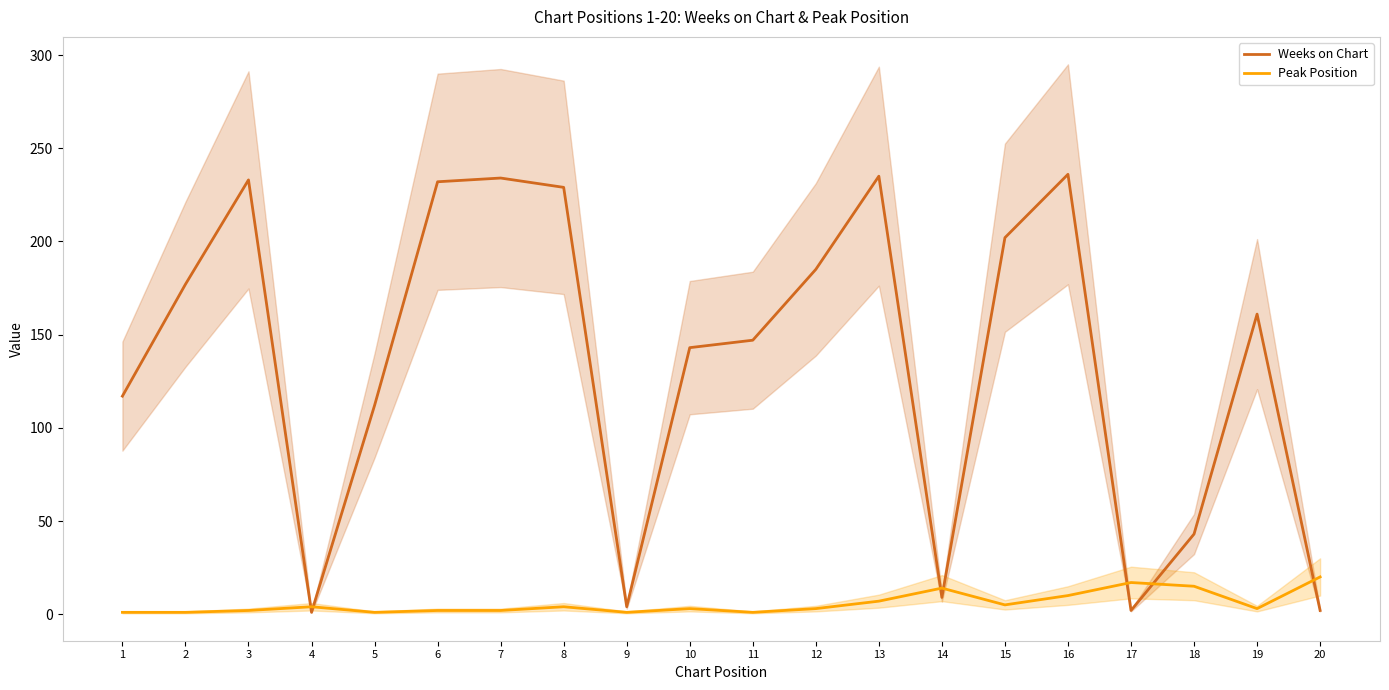

Does the chart have visible grid lines?

No